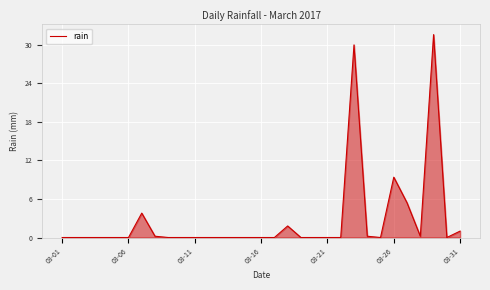

What is the maximum value shown in the chart?

31.6